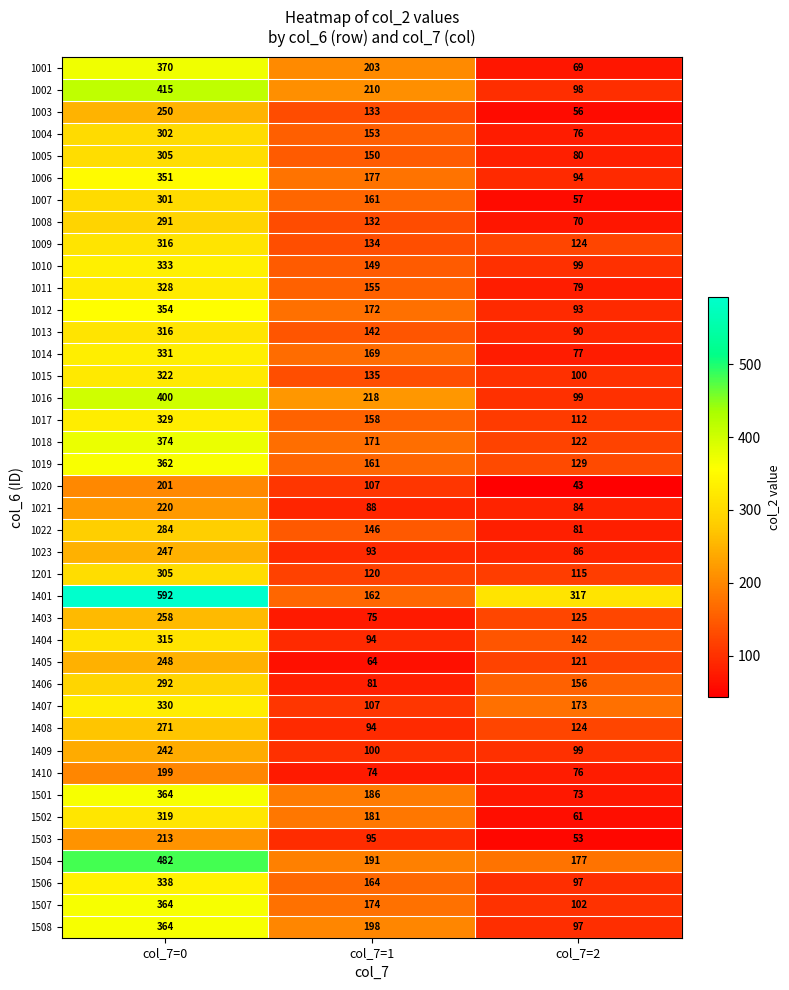

What is the average value of the 1021 series?

131